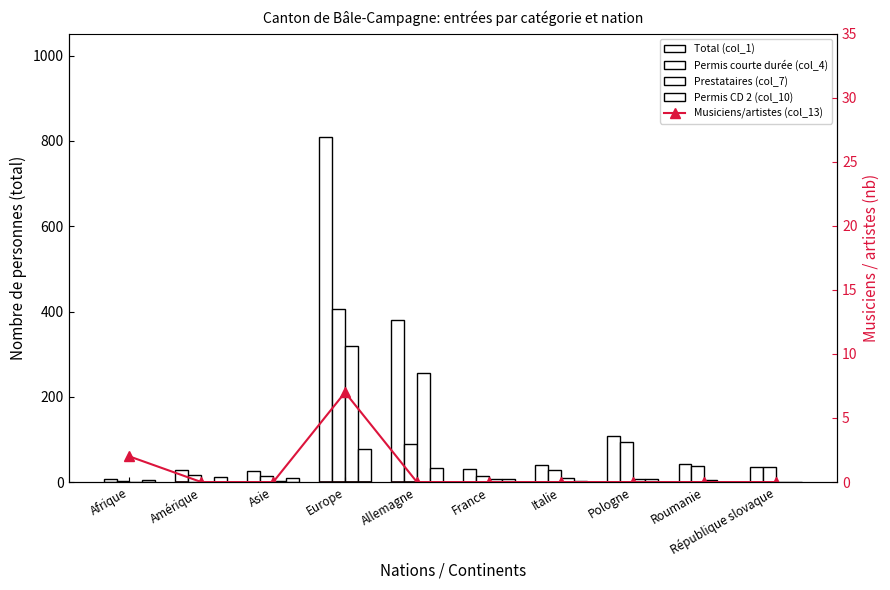

What is the label of the 1st bar from the right?

République slovaque